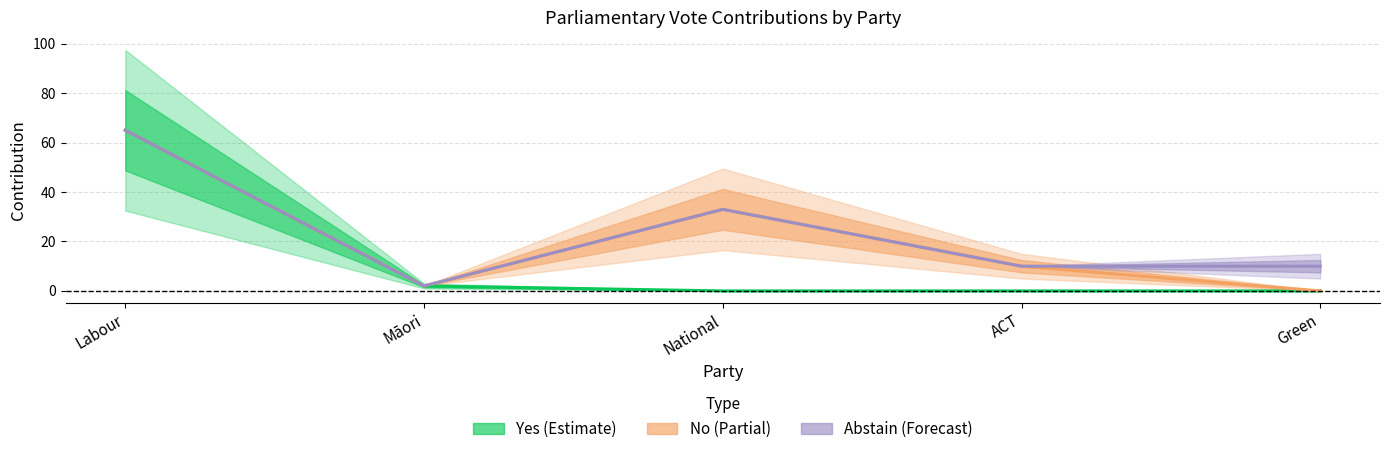

What is the average value of the Yes series?

13